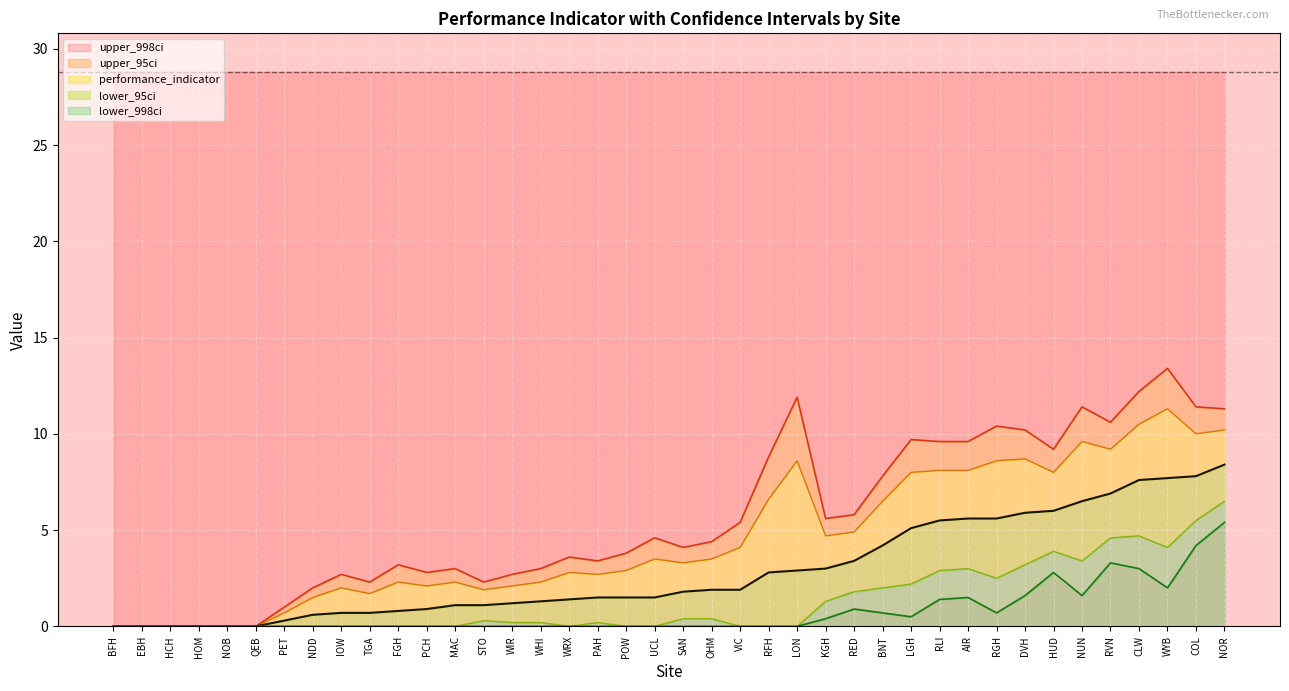

What are all the series names shown in the legend?

upper_998ci, upper_95ci, performance_indicator, lower_95ci, lower_998ci